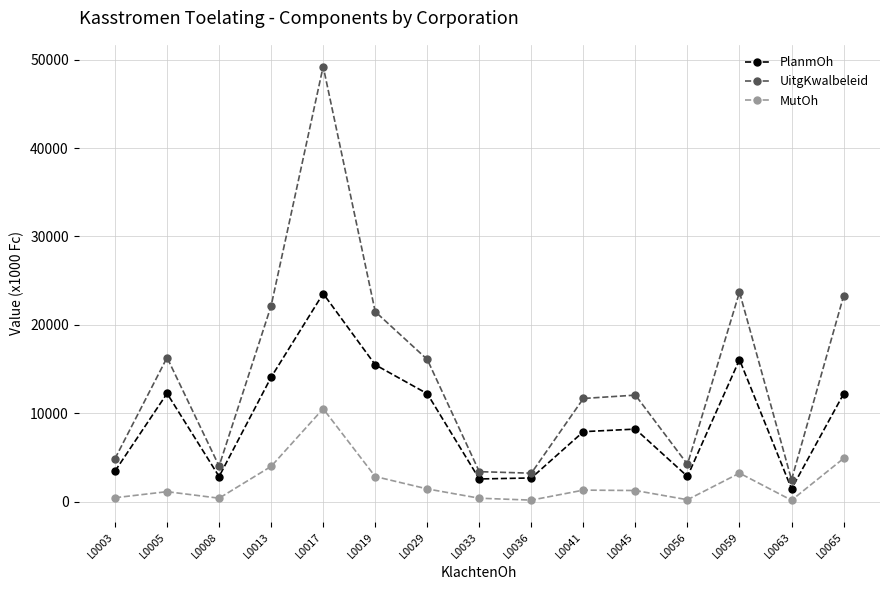

Does the chart display data point markers on the line(s)?

Yes